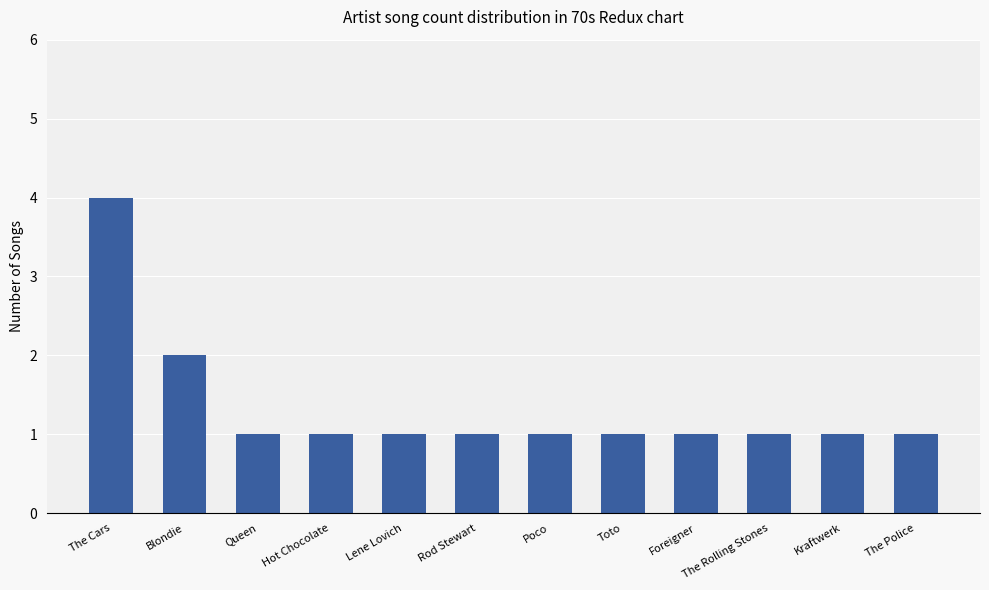

What is the maximum value shown in the chart?

4